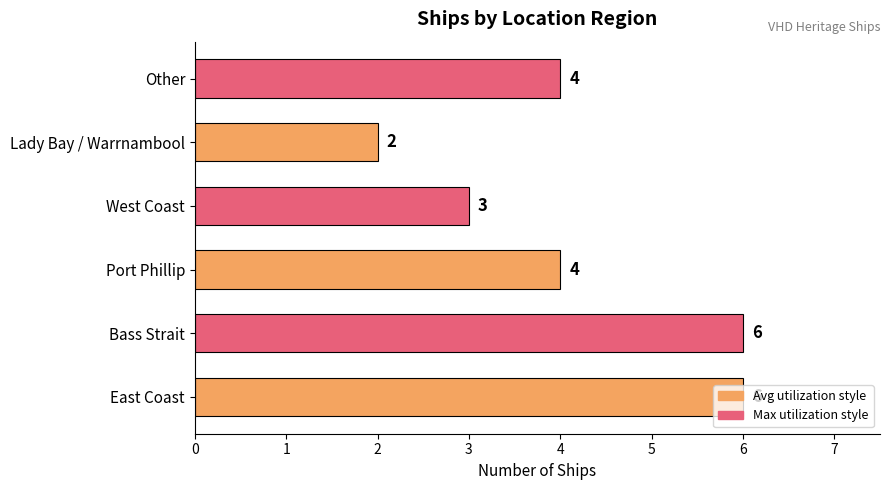

Count the number of data series in this chart.

1